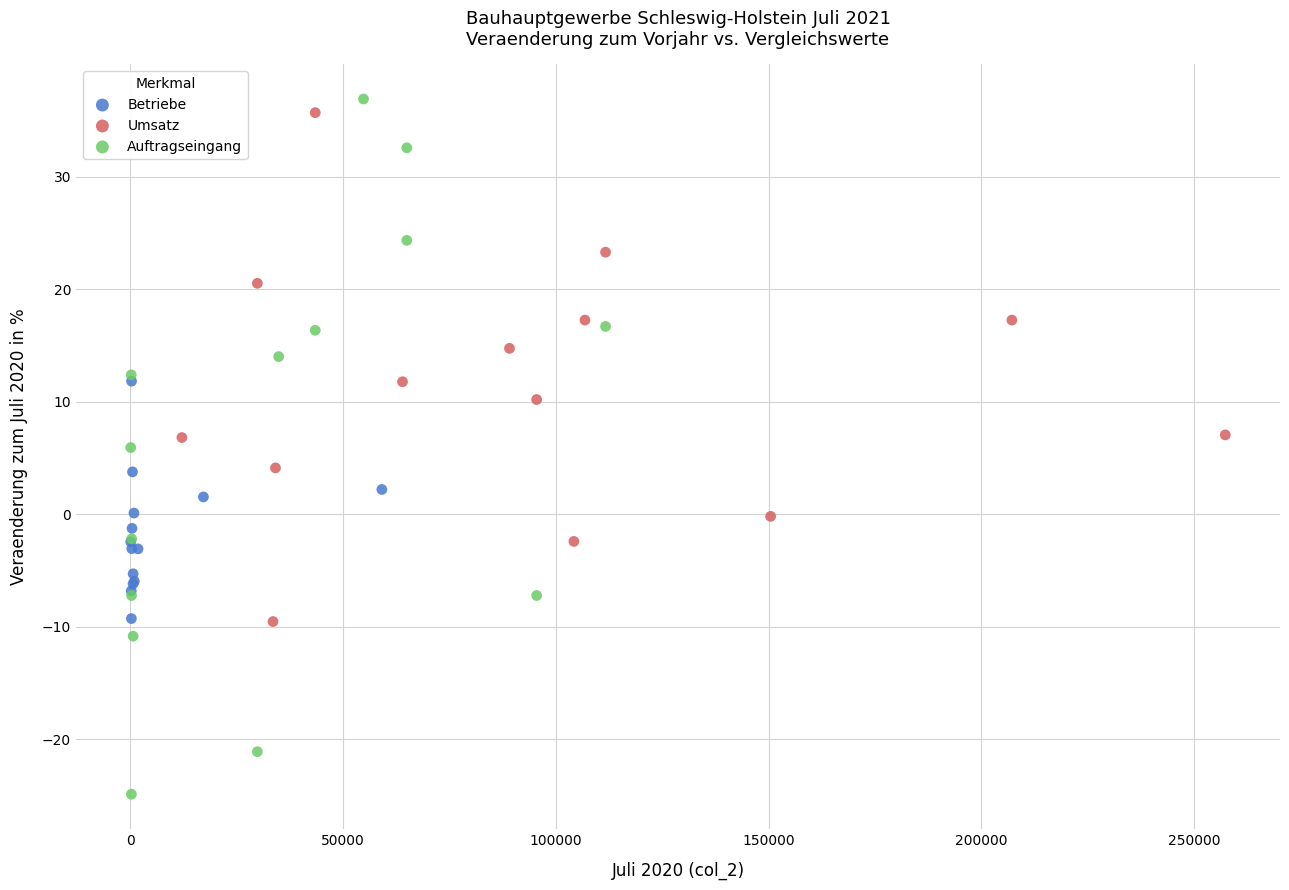

Which series has the widest spread of Y values?

Auftragseingang